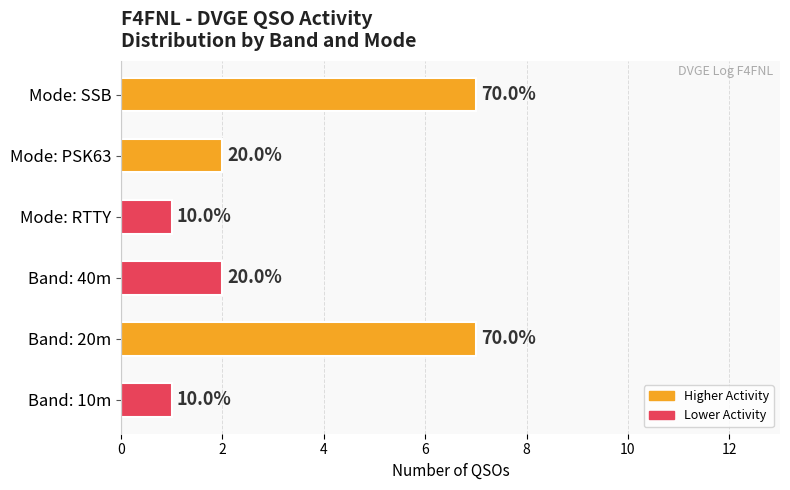

How many bars are there in total?

6